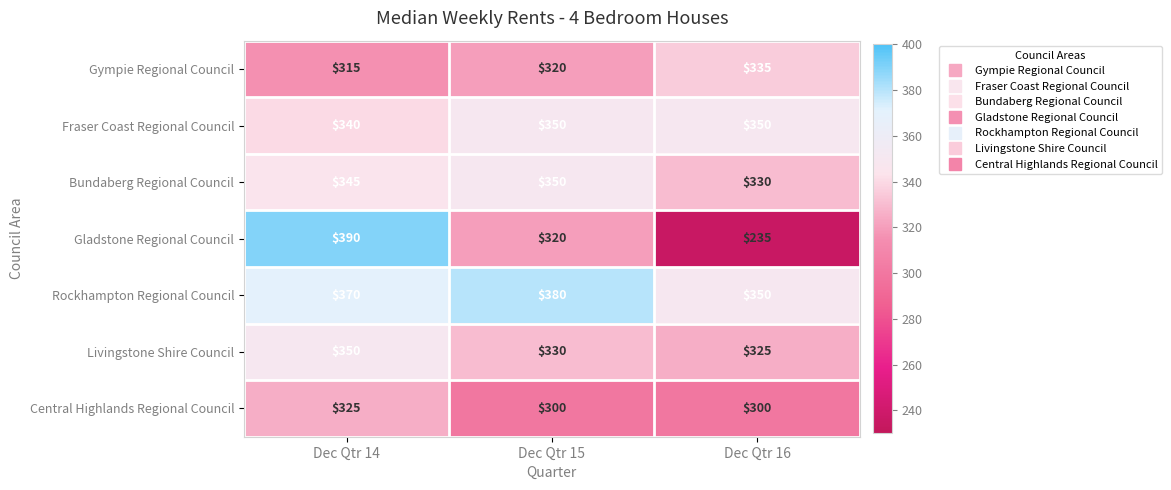

What is the difference between the highest and lowest values at Dec Qtr 15?

80